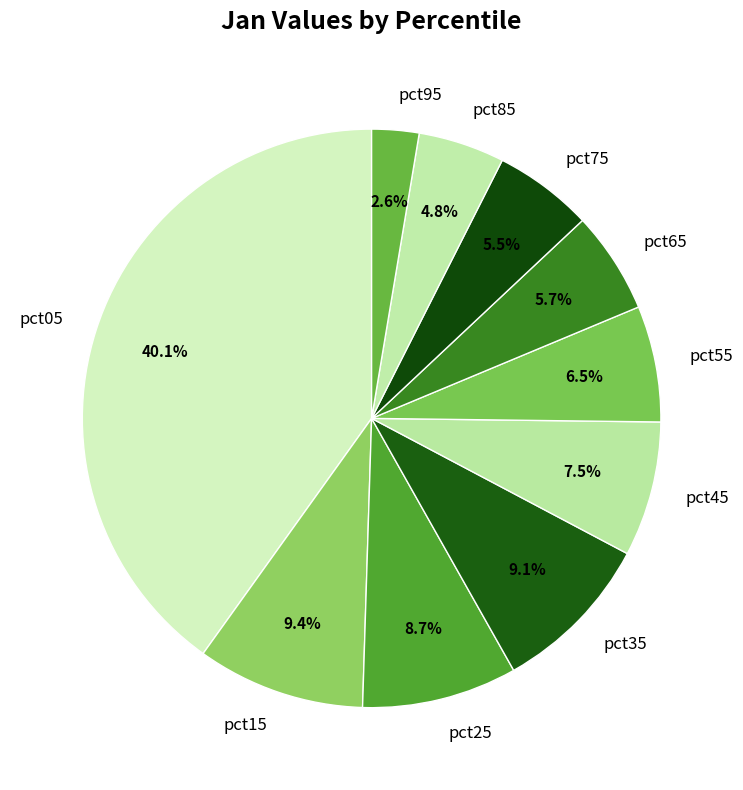

To the nearest percent, what is the difference between the pct35 and pct85 slice percentages?

4%